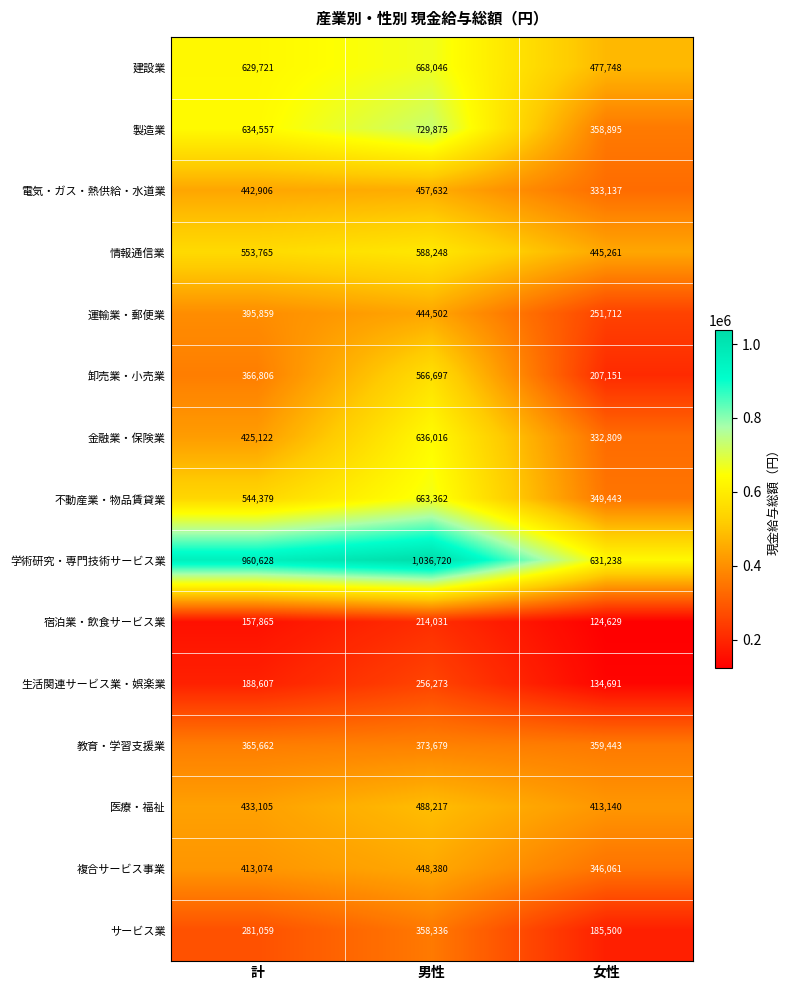

The value of 金融業・保険業 at 計 is 425122. True or false?

True